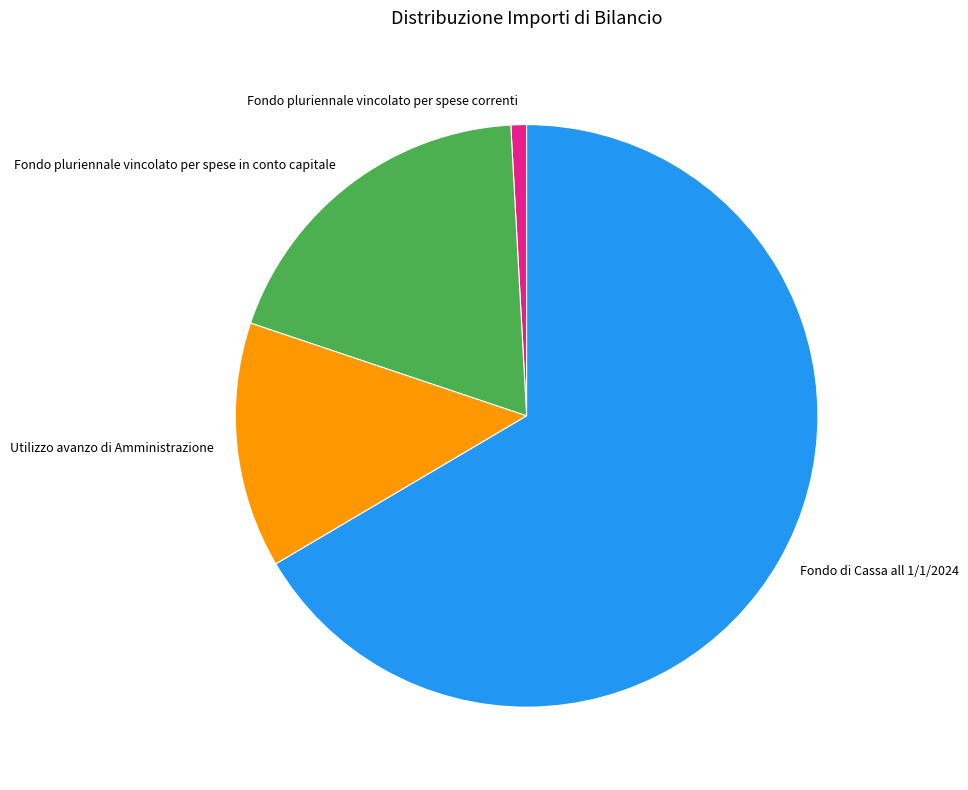

Which category has the biggest portion of the pie?

Fondo di Cassa all 1/1/2024